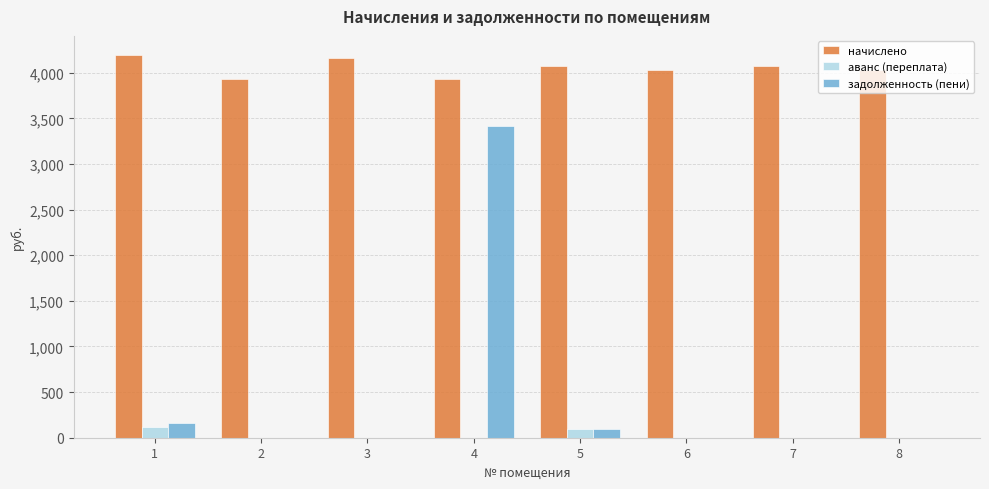

What are all the series names shown in the legend?

начислено, аванс (переплата), задолженность (пени)